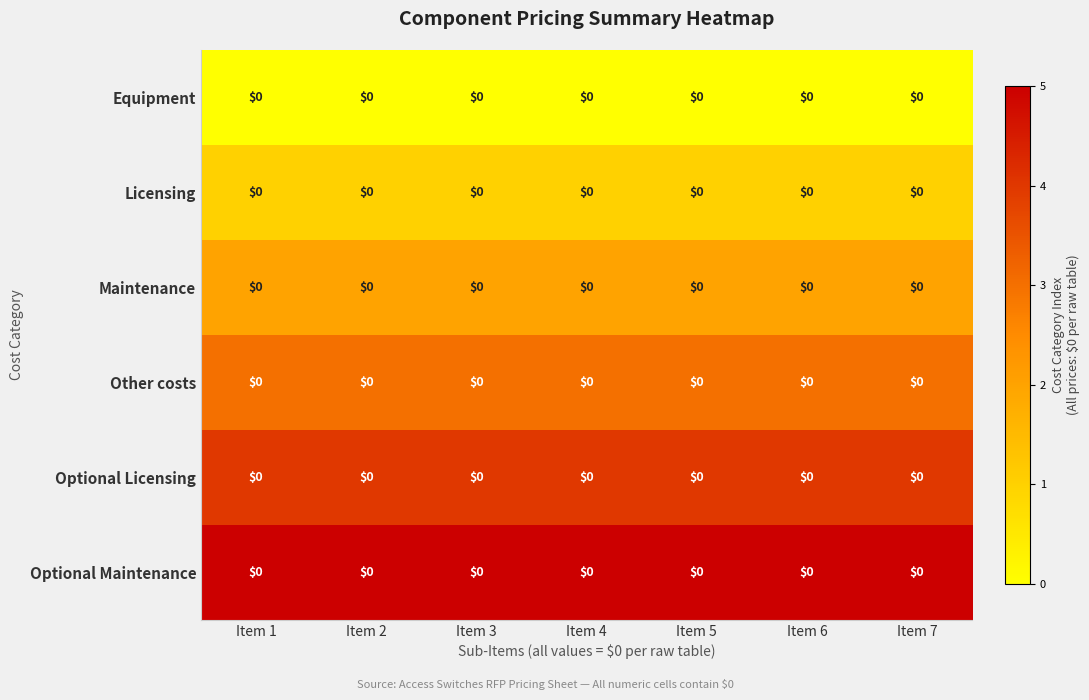

What is the maximum value shown in the chart?

5